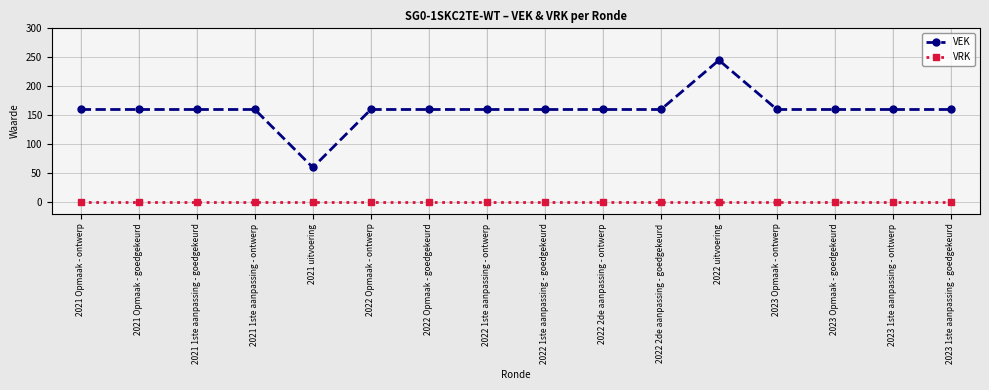

Which series changed the most between 2022 uitvoering and 2023 1ste aanpassing - goedgekeurd?

VEK